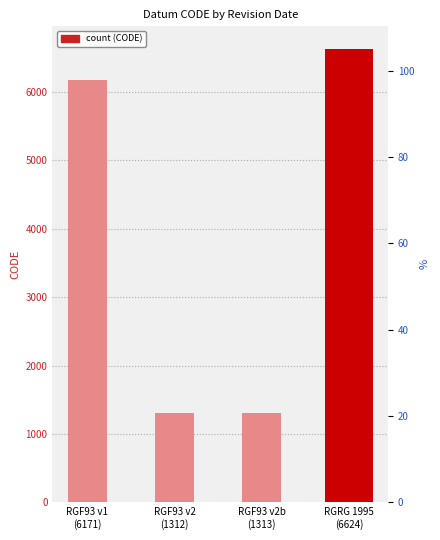

Is it true that the value at RGF93 v2b
(1313) is 1313?

True